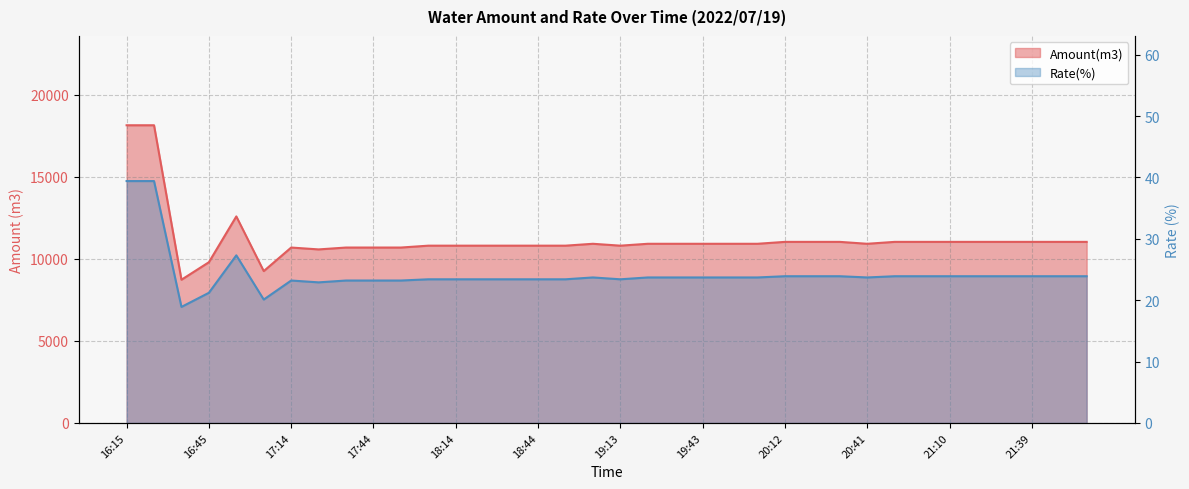

At which label is Rate(%) closest to 29?

16:55